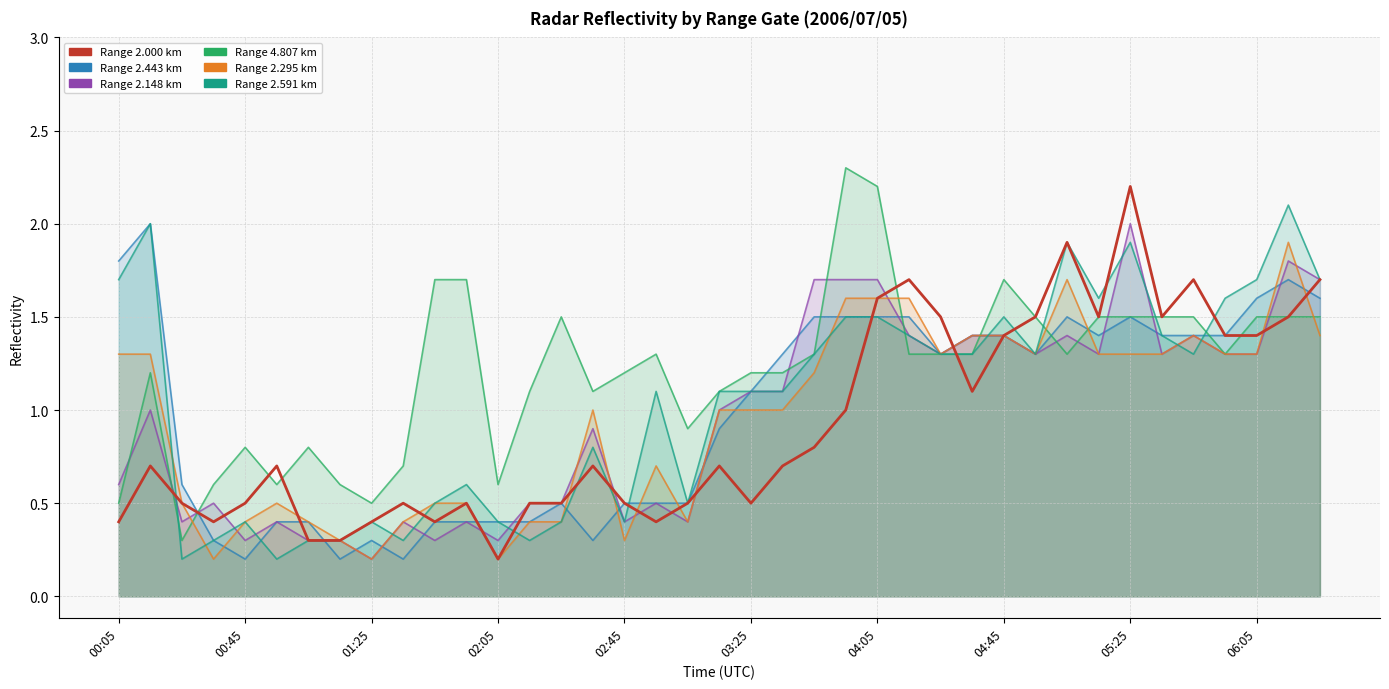

Rank the categories by 2.148 value from highest to lowest.

05:25, 06:15, 03:45, 03:55, 04:05, 06:25, 04:15, 04:35, 04:45, 05:05, 05:45, 04:25, 04:55, 05:15, 05:35, 05:55, 06:05, 03:25, 03:35, 00:15, 03:15, 02:35, 00:05, 00:35, 02:15, 02:25, 02:55, 00:25, 00:55, 01:35, 01:55, 02:45, 03:05, 00:45, 01:05, 01:15, 01:45, 02:05, 01:25